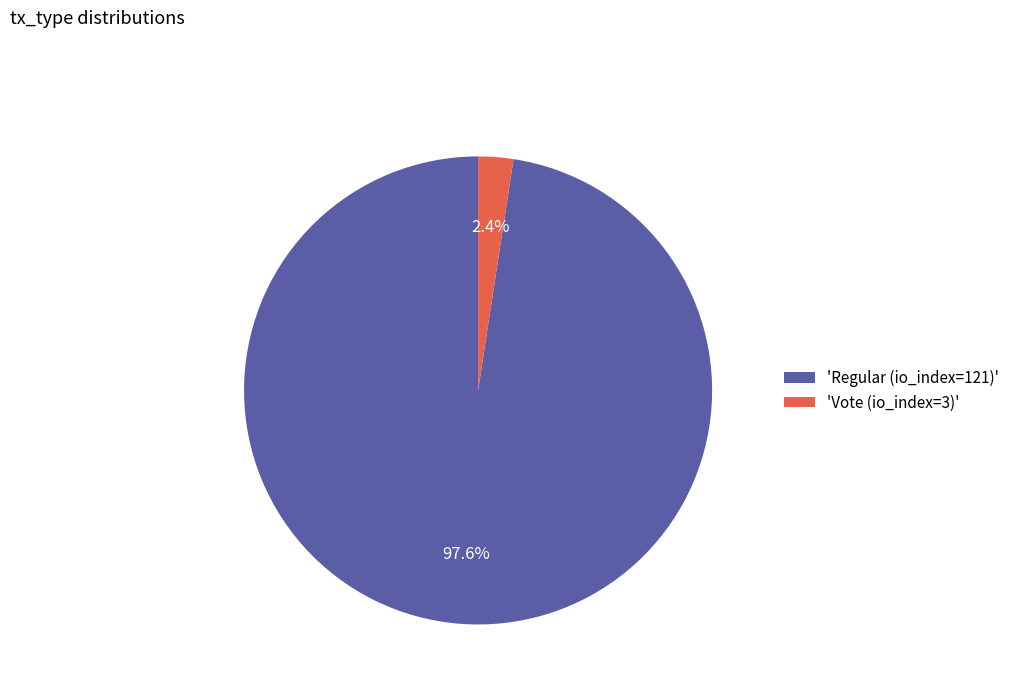

Does 'Regular (io_index=121)' represent more than half of the total?

Yes